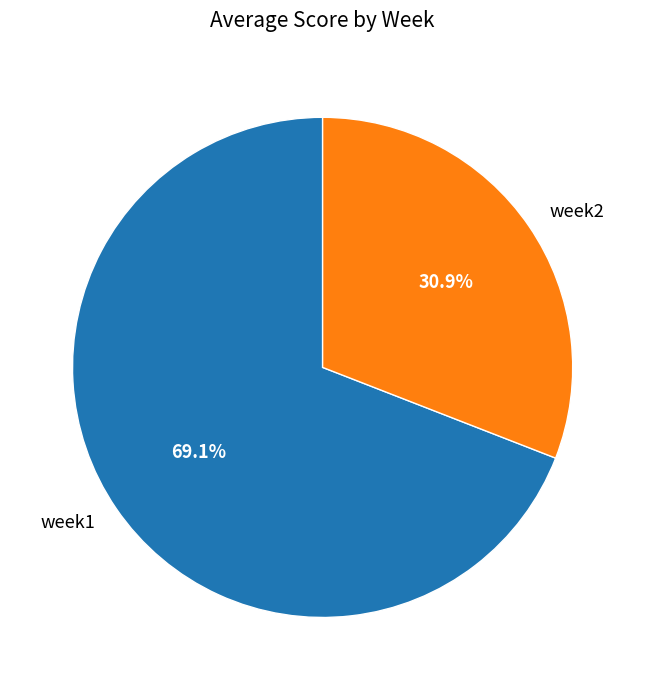

Between week1 and week2, which is larger?

week1